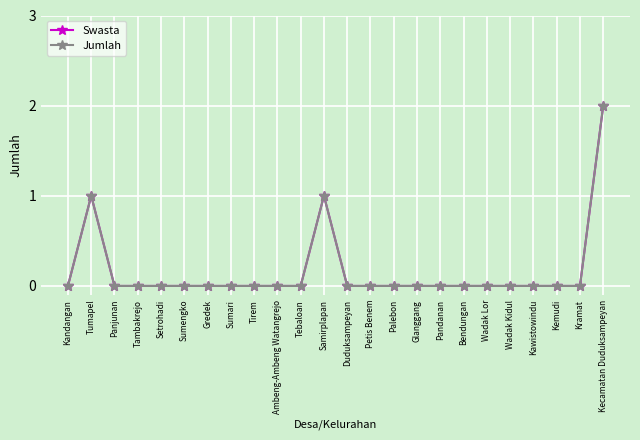

Which series has the largest range (max minus min)?

Swasta